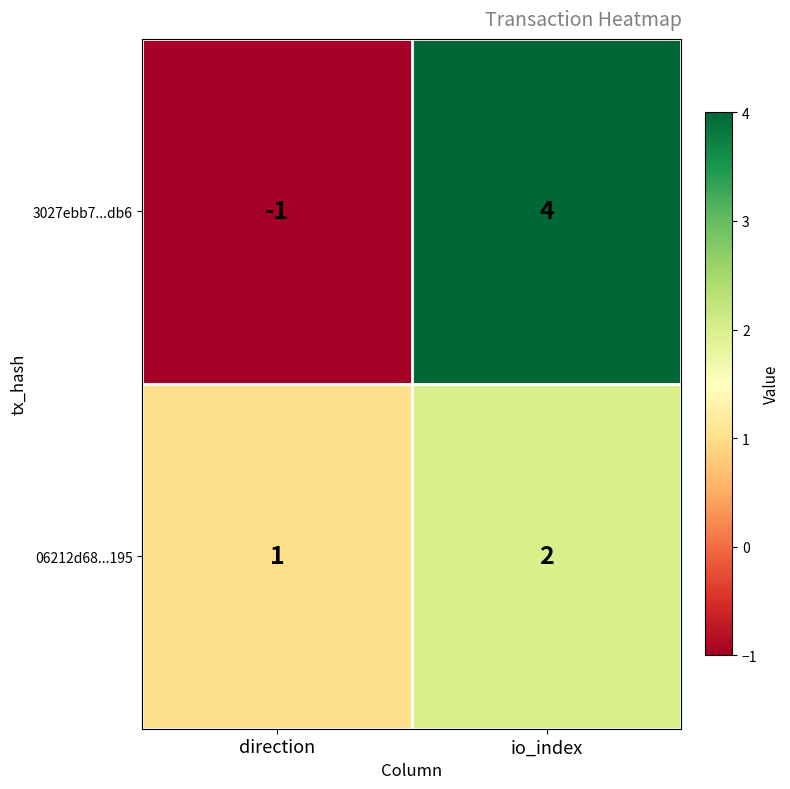

Which series changed the most between direction and io_index?

3027ebb7...db6